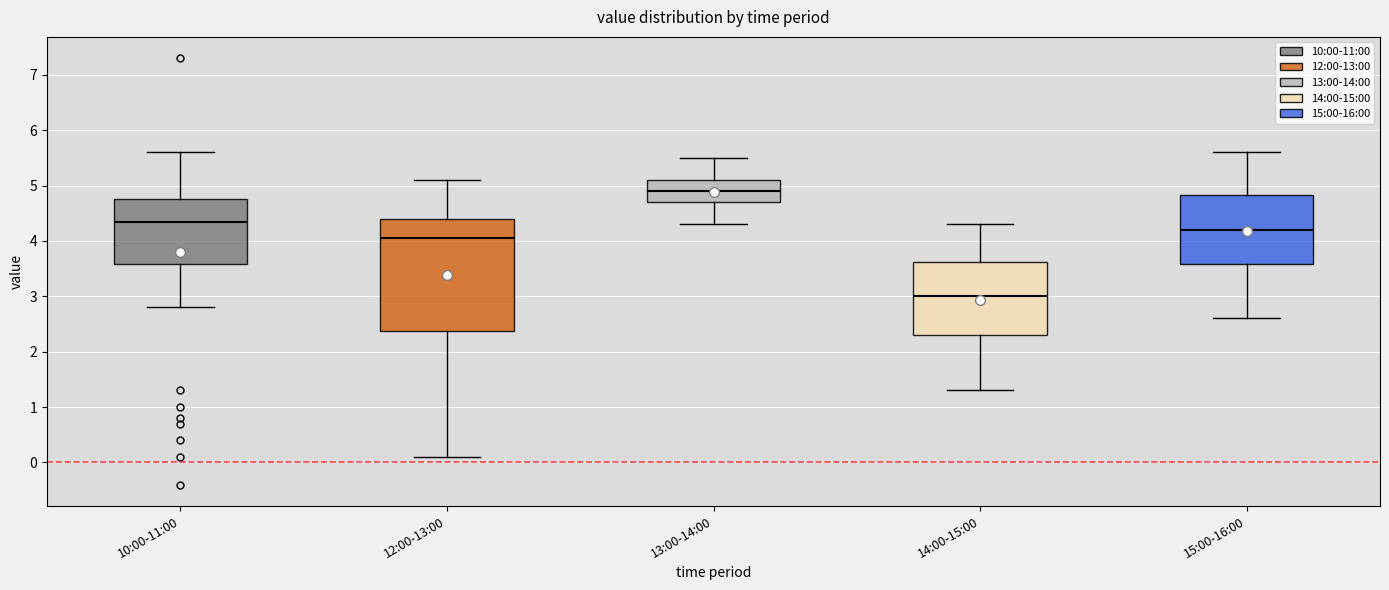

Comparing the boxes themselves (not the whiskers), which one is the tallest?

12:00-13:00